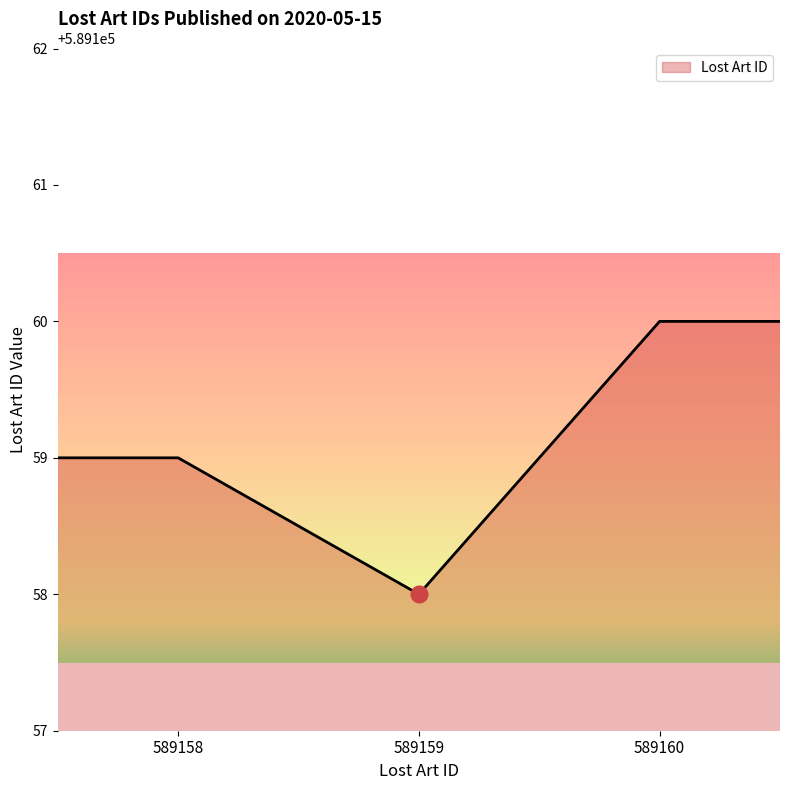

What is the greatest value displayed?

589160